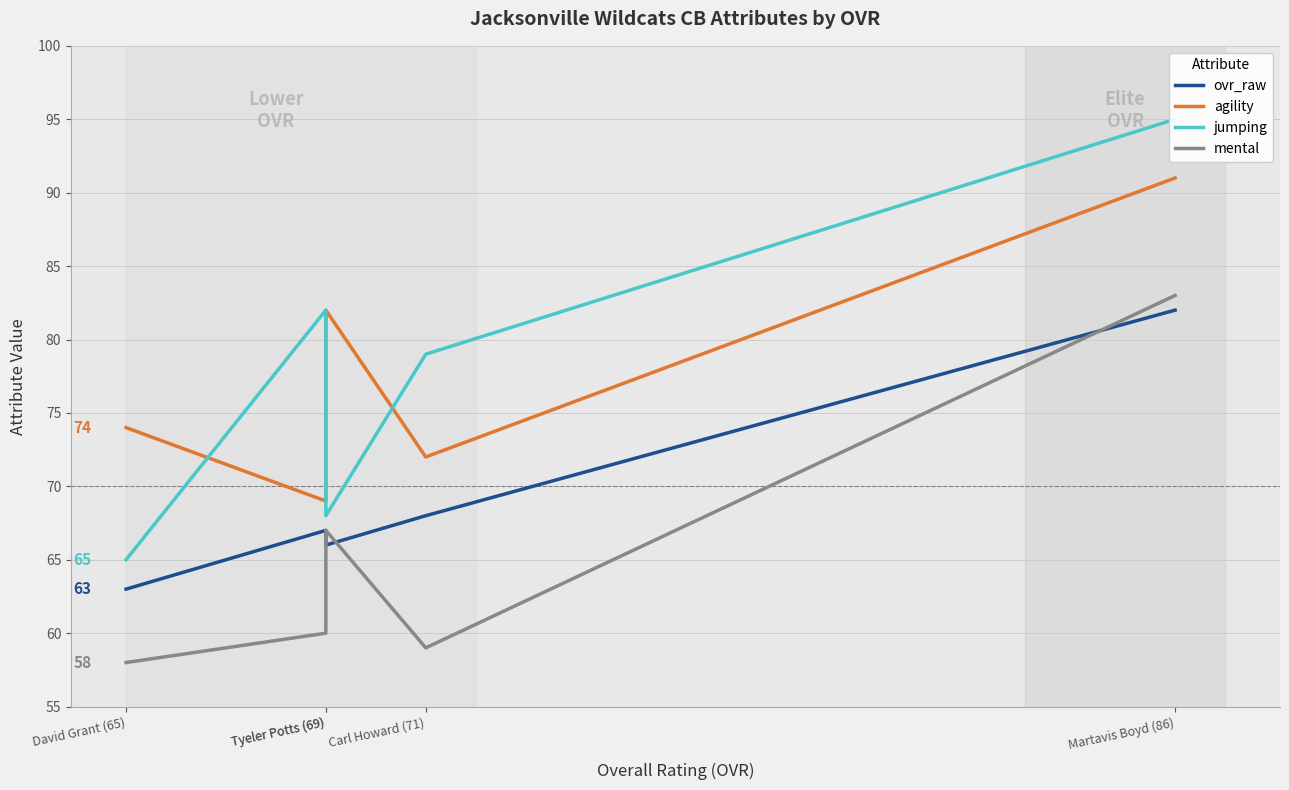

Which series changed the most between Tyeler Potts (69) and David Grant (65)?

mental